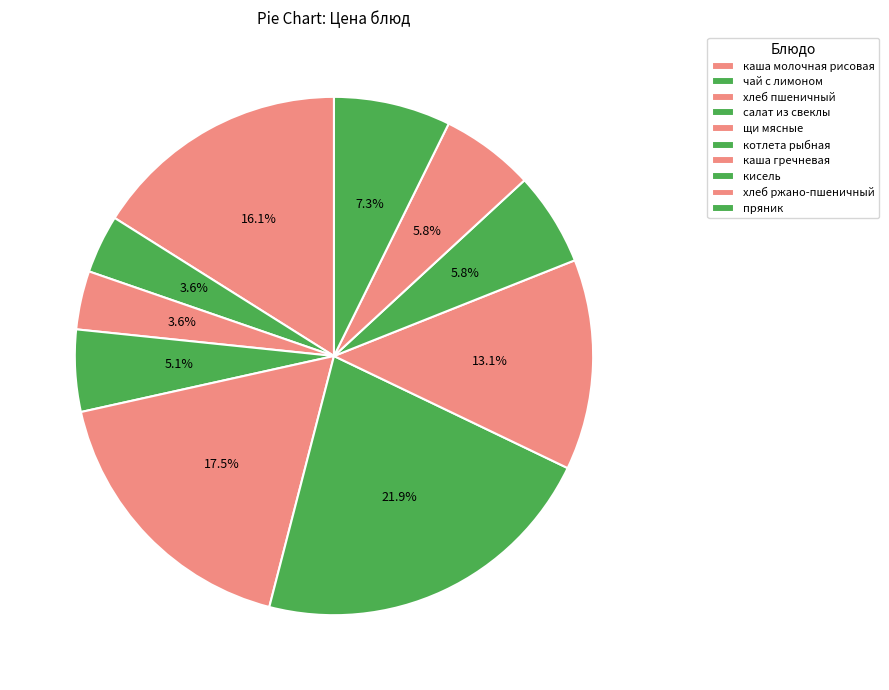

Which category has the biggest portion of the pie?

котлета рыбная